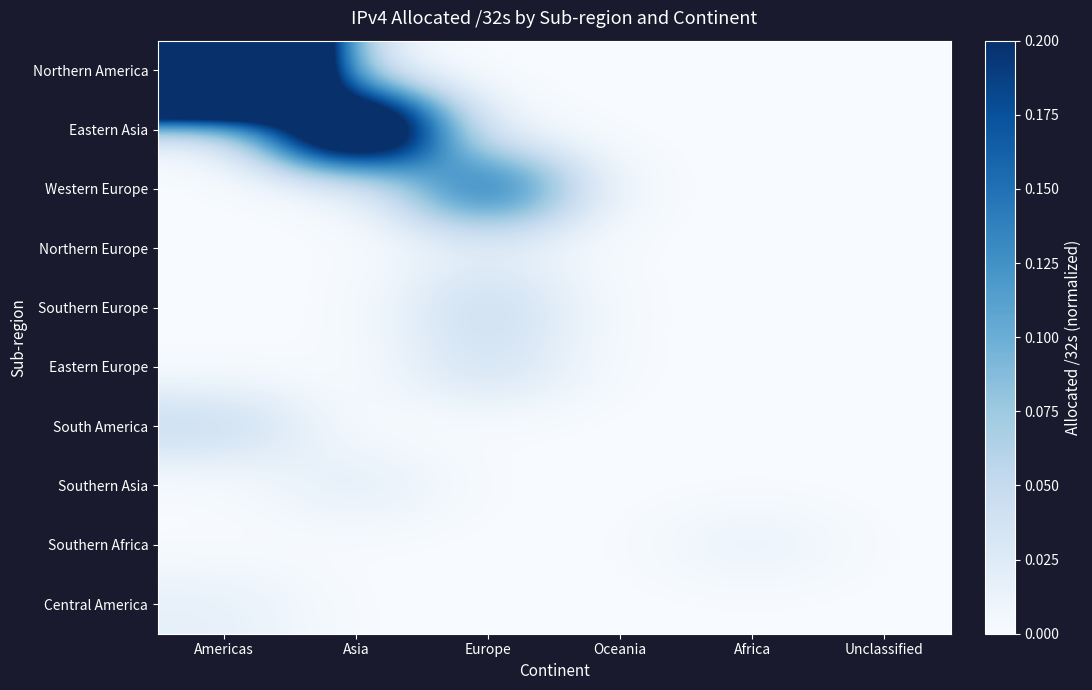

What is the total value across all series at Europe?

0.3